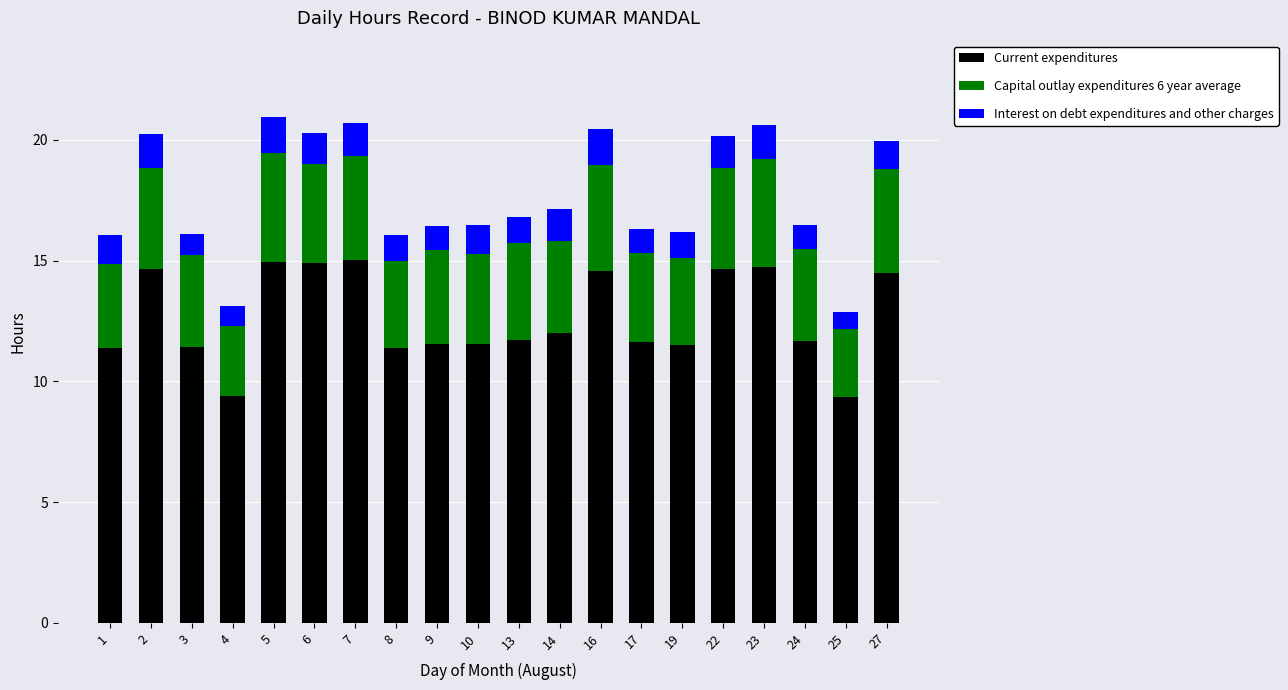

What is the maximum value for Current expenditures?

15.0